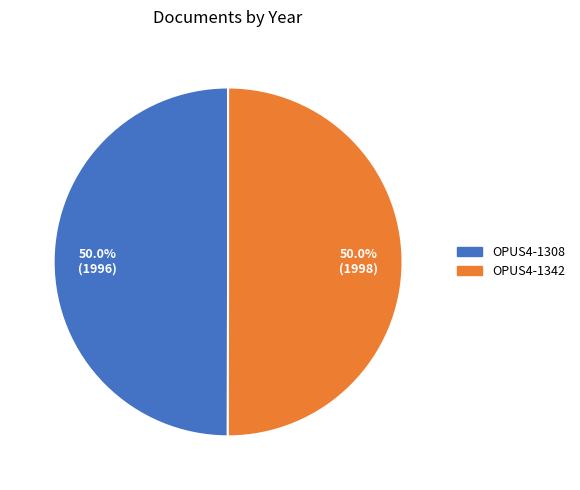

What is the ratio of the value at OPUS4-1308 to the value at OPUS4-1342?

1.0